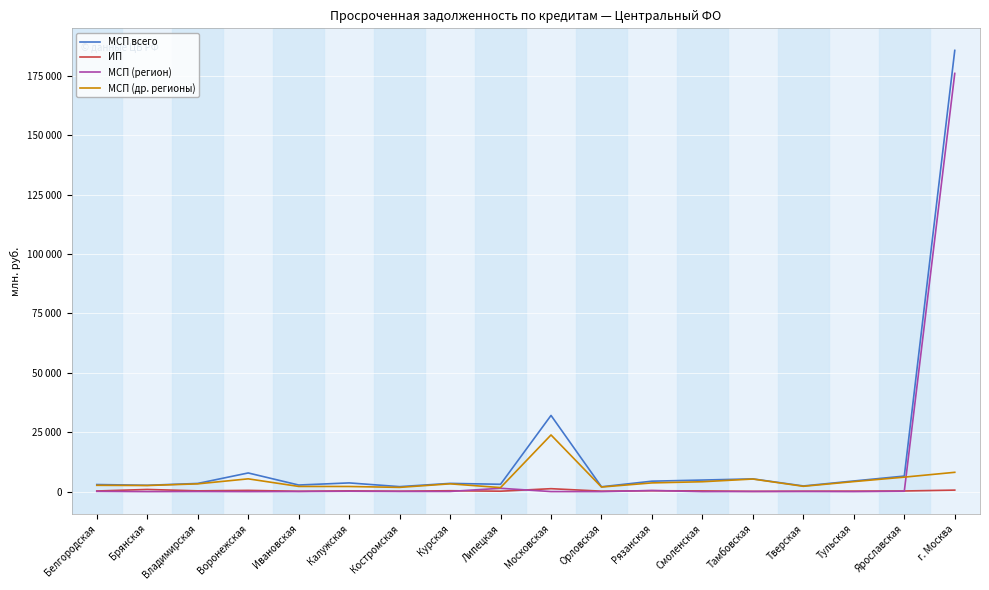

True or false: ИП has a value of 172 at Липецкая.

True